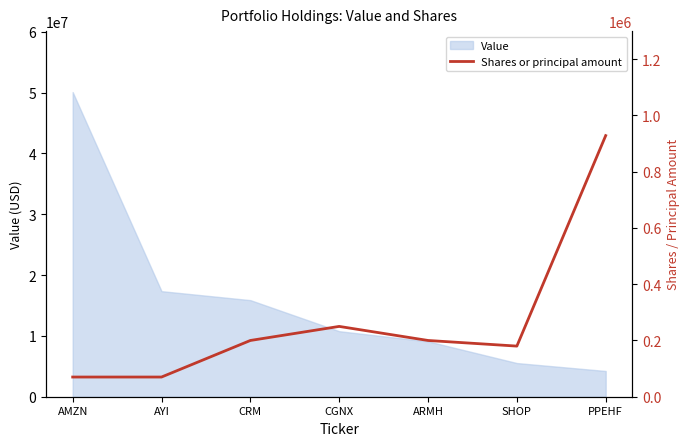

At which label is the value closest to 499200?

CGNX